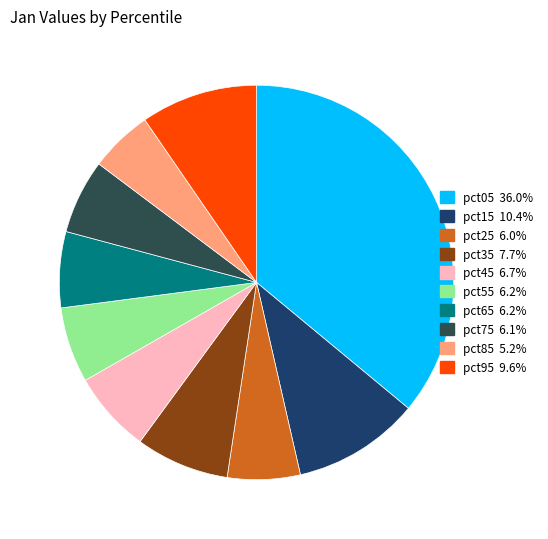

To the nearest percent, what is the difference between the pct95 and pct55 slice percentages?

3%